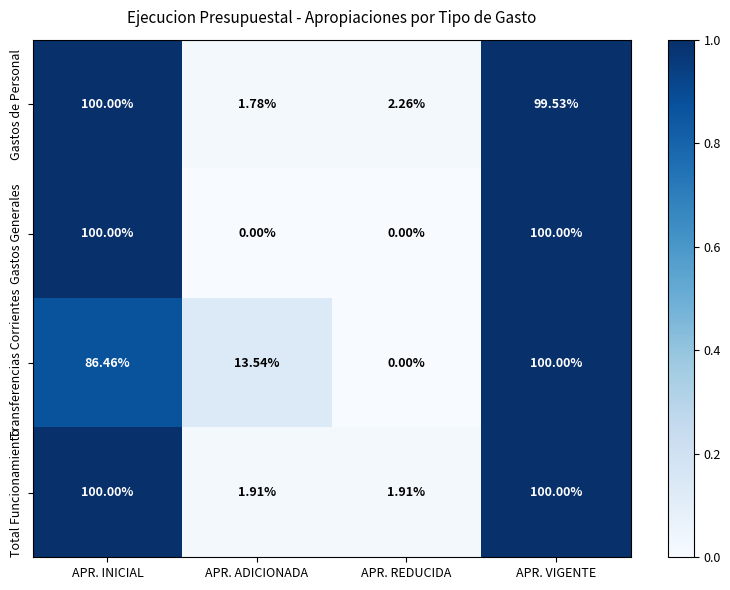

At which label is Gastos de Personal closest to 50?

APR. REDUCIDA